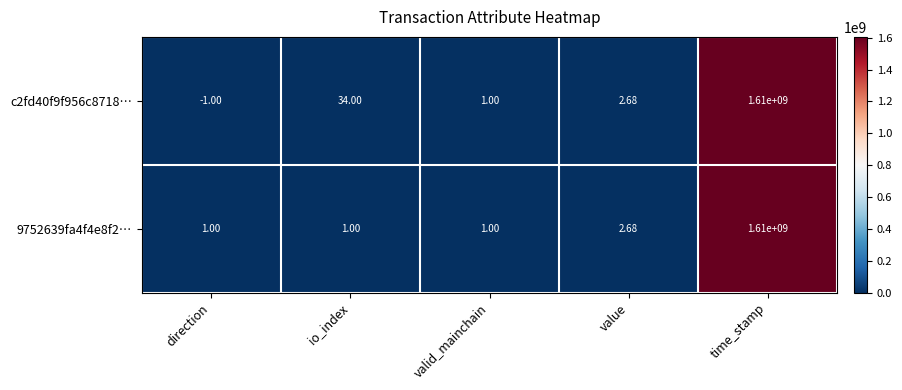

At which label is 9752639fa4f4e8f2… closest to 805000000?

value